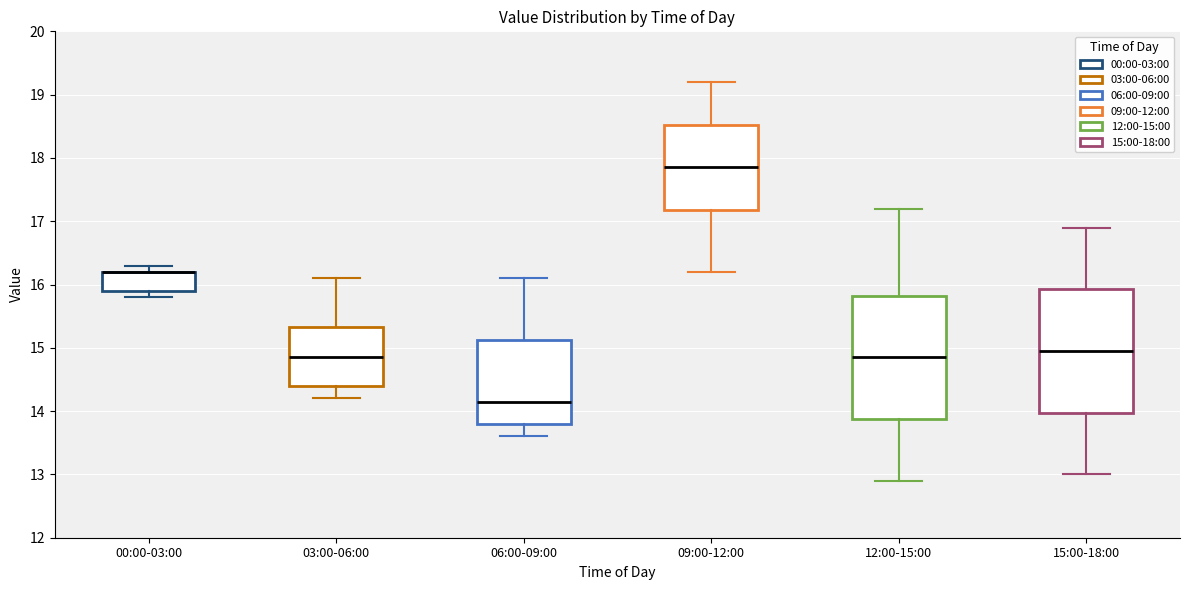

Reading left to right, transcribe this box plot: for each box, give where its median line is, the range the box spans, and where its two whiskers end, as read against the y-axis. The values are not printed on the chart, so give them approximately, as read against the axis.

00:00-03:00: median 16.2 (drawn on the box's upper edge), box 15.9 to 16.2, whiskers 15.8 to 16.3
03:00-06:00: median 14.9, box 14.4 to 15.3, whiskers 14.2 to 16.1
06:00-09:00: median 14.2, box 13.8 to 15.1, whiskers 13.6 to 16.1
09:00-12:00: median 17.9, box 17.2 to 18.5, whiskers 16.2 to 19.2
12:00-15:00: median 14.9, box 13.9 to 15.8, whiskers 12.9 to 17.2
15:00-18:00: median 15.0, box 14.0 to 15.9, whiskers 13.0 to 16.9